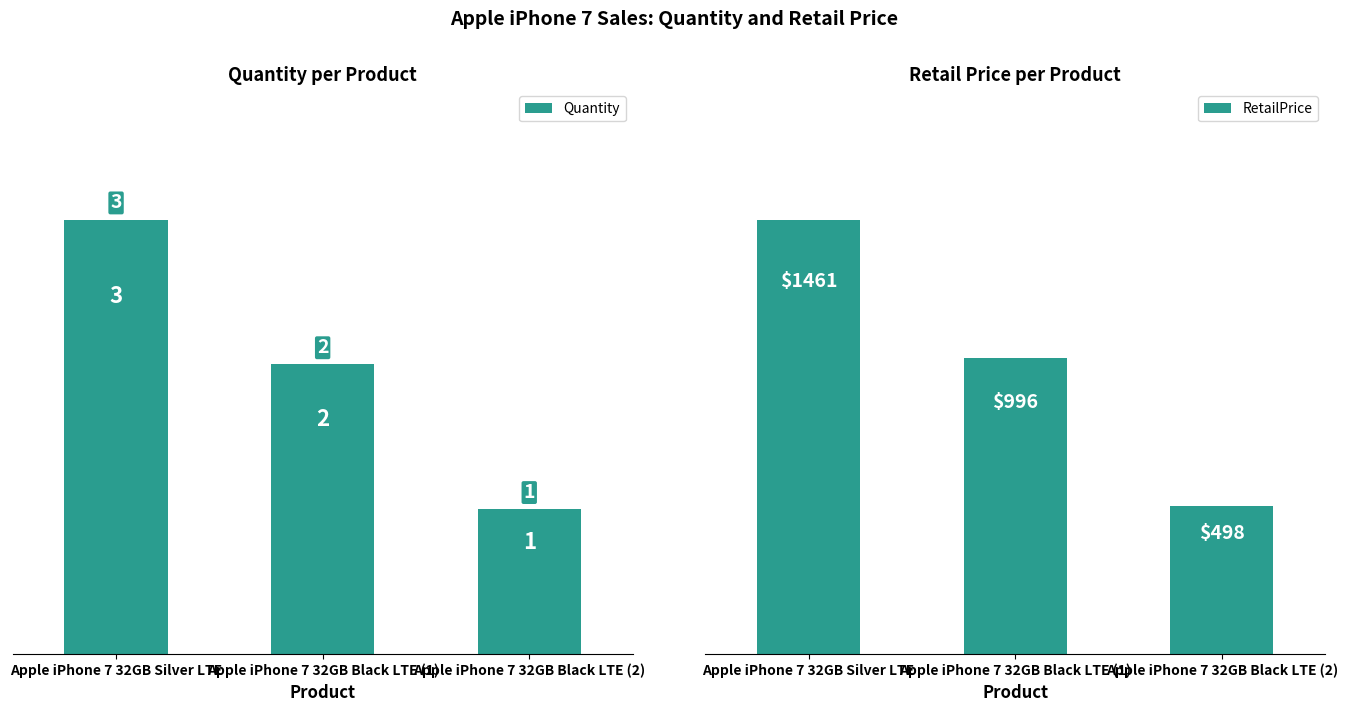

How many series are shown in this chart?

2